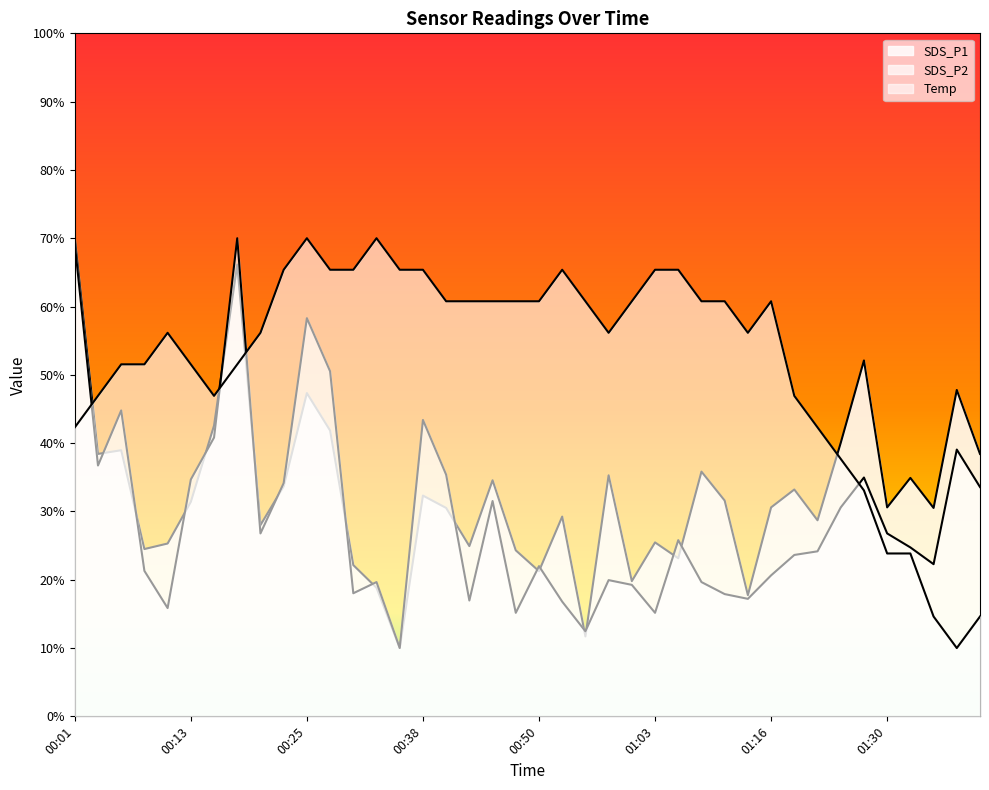

What is the sum of the SDS_P2 values at 00:10 and 00:08?

37.1